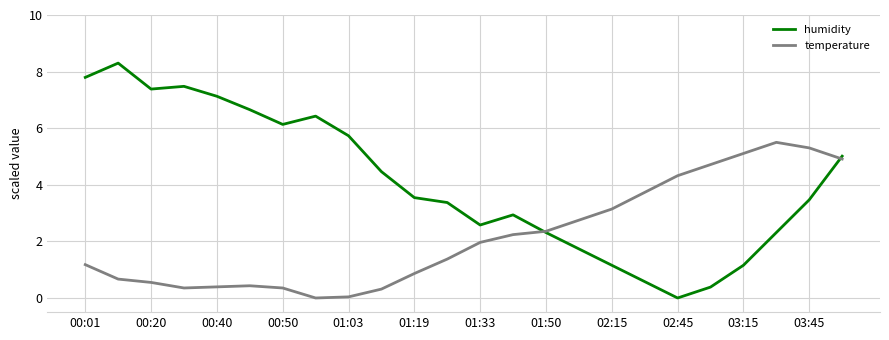

Which series has the largest total across all categories?

humidity